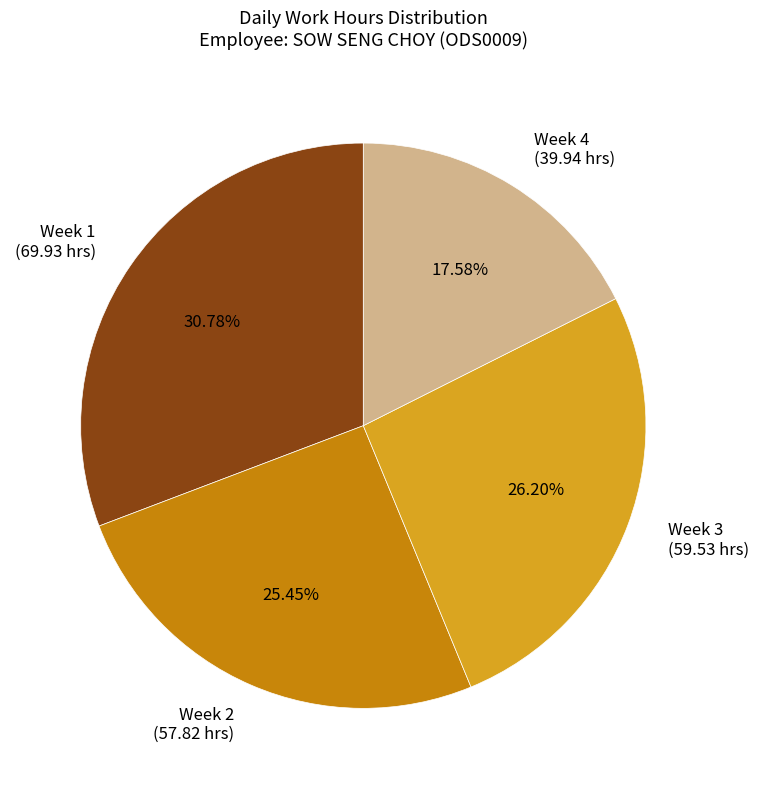

How many segments does this pie chart have?

4